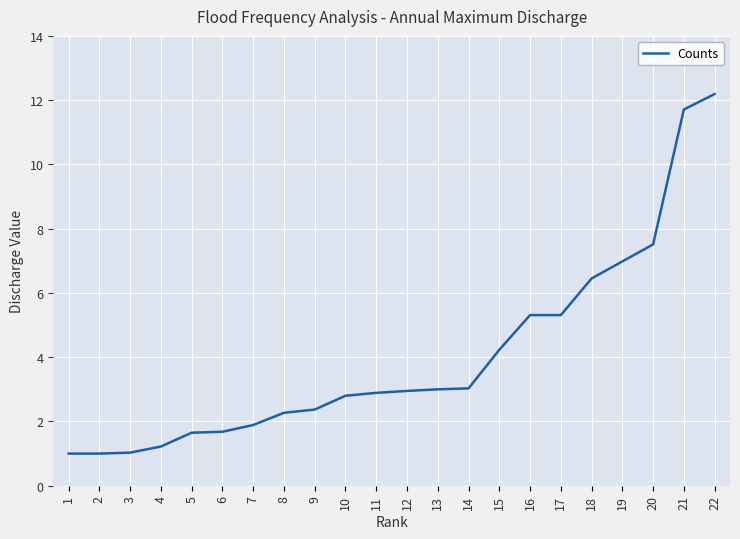

What is the change in value from 16 to 21?

+6.4